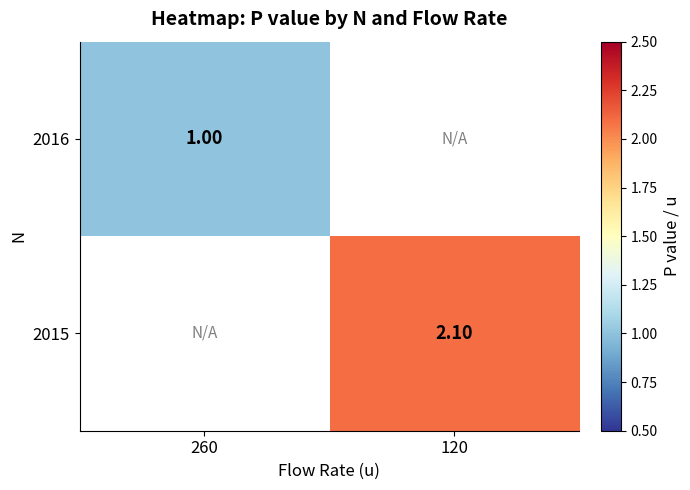

How many series are shown in this chart?

2